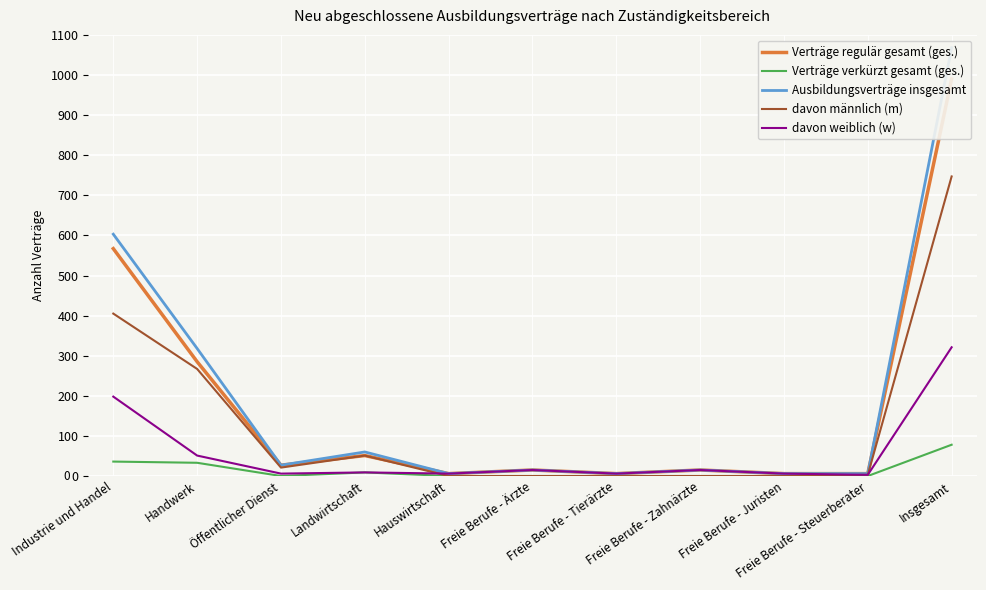

Reading right to left, what are all the values shown in this chart?

Verträge regulär gesamt (ges.): 990	6	6	15	6	15	6	51	27	285	567
Verträge verkürzt gesamt (ges.): 78	0	0	0	0	0	0	9	0	33	36
Ausbildungsverträge insgesamt: 1068	6	6	15	6	15	6	60	27	318	603
davon männlich (m): 747	3	0	0	0	0	0	51	21	267	405
davon weiblich (w): 321	3	6	15	6	15	6	9	6	51	198